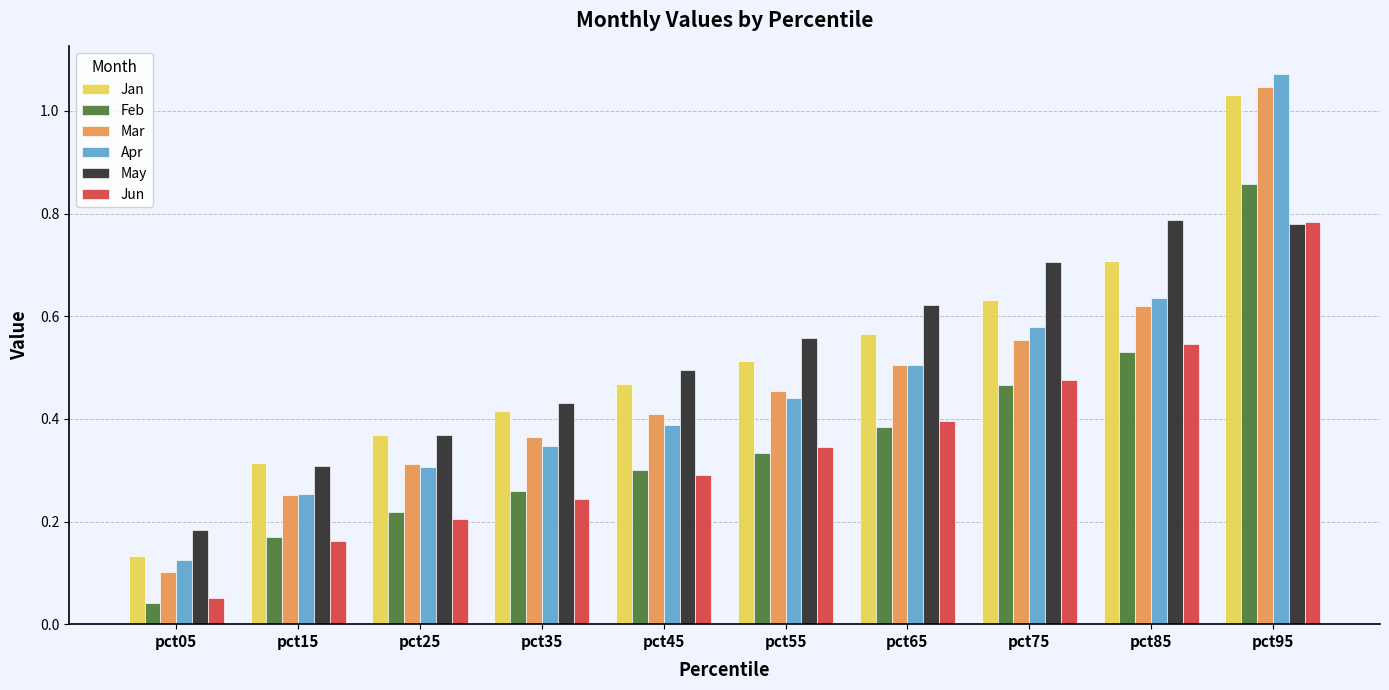

Where is Jun nearest to the value 0?

pct05